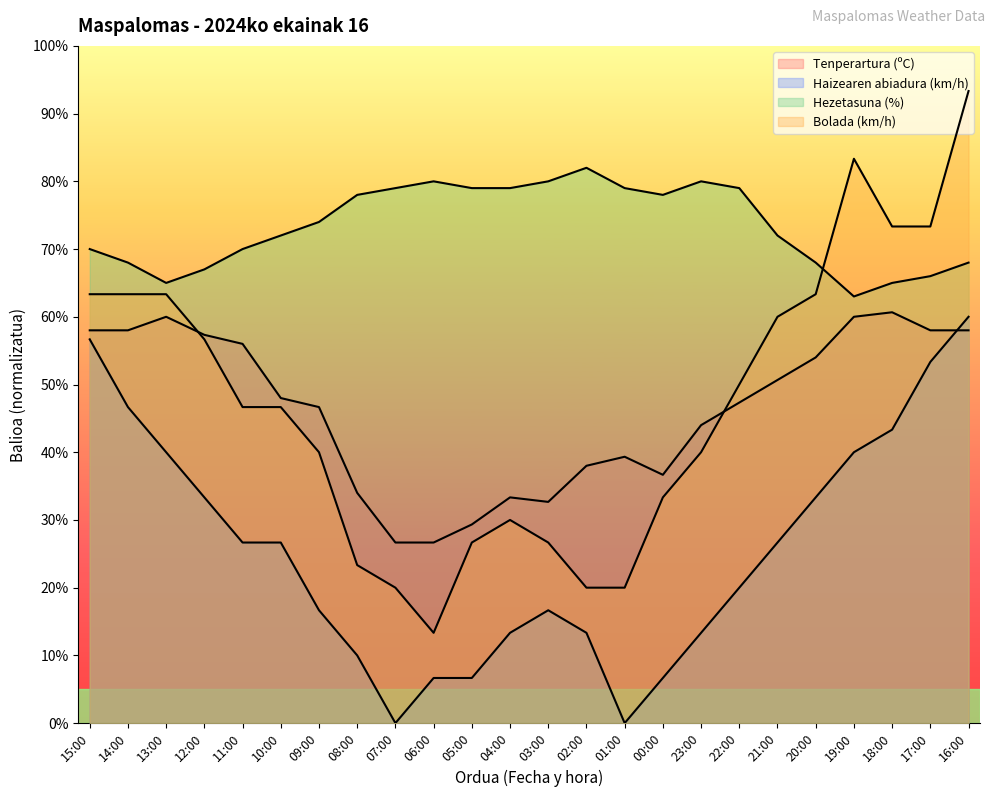

Which category has the lowest value in the Tenperartura (ºC) series?

07:00